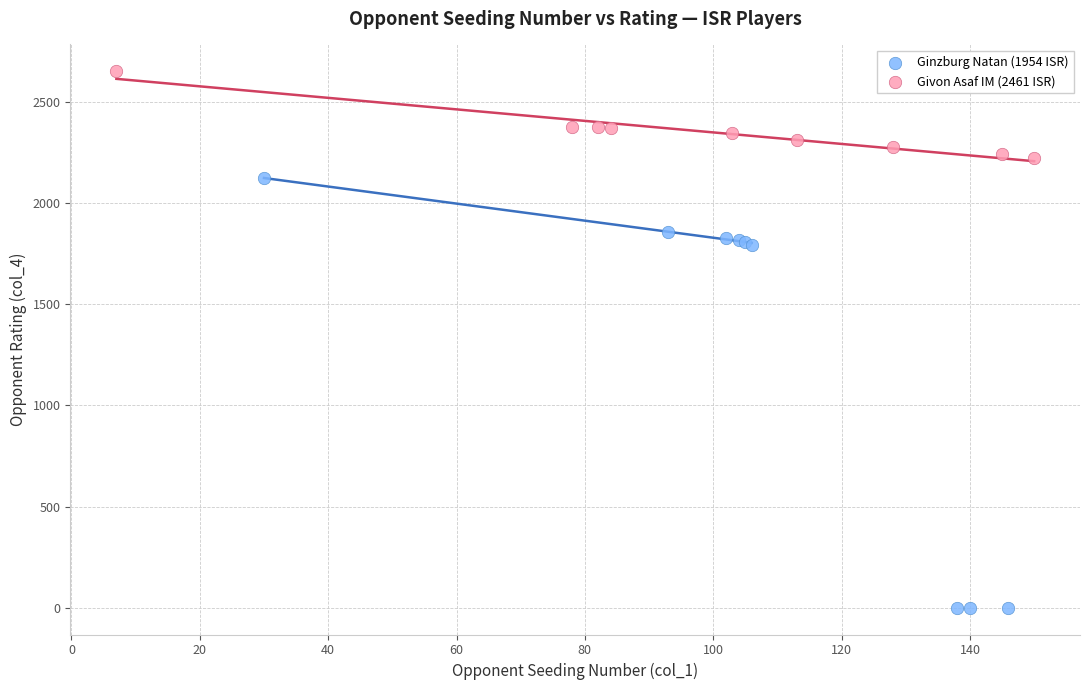

What are all the series names shown in the legend?

Ginzburg Natan (1954 ISR), Givon Asaf IM (2461 ISR)